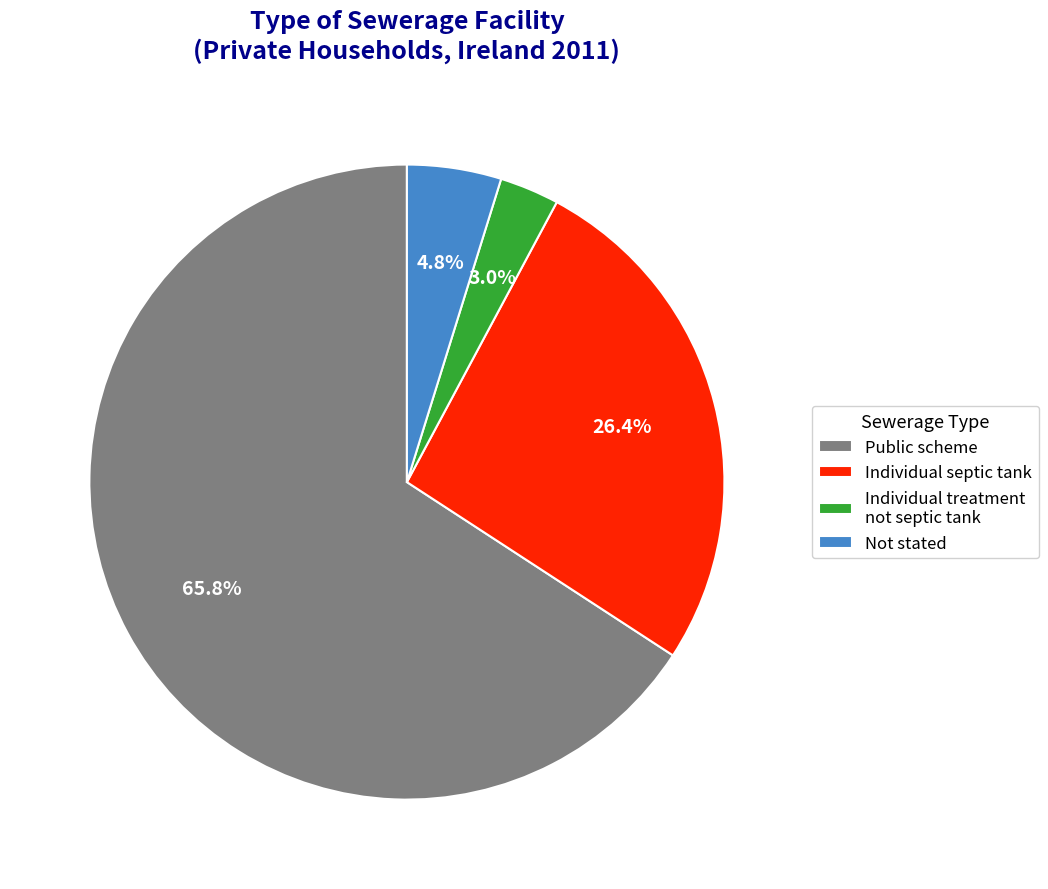

Which slice is the largest?

Public scheme